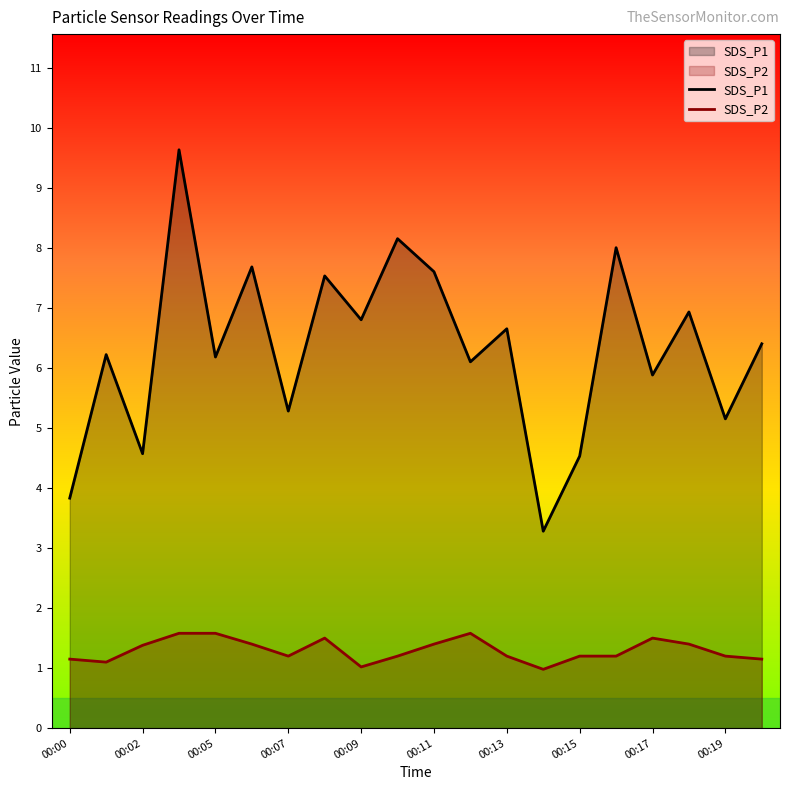

What is the approximate value of SDS_P2 at 00:11?

1.4